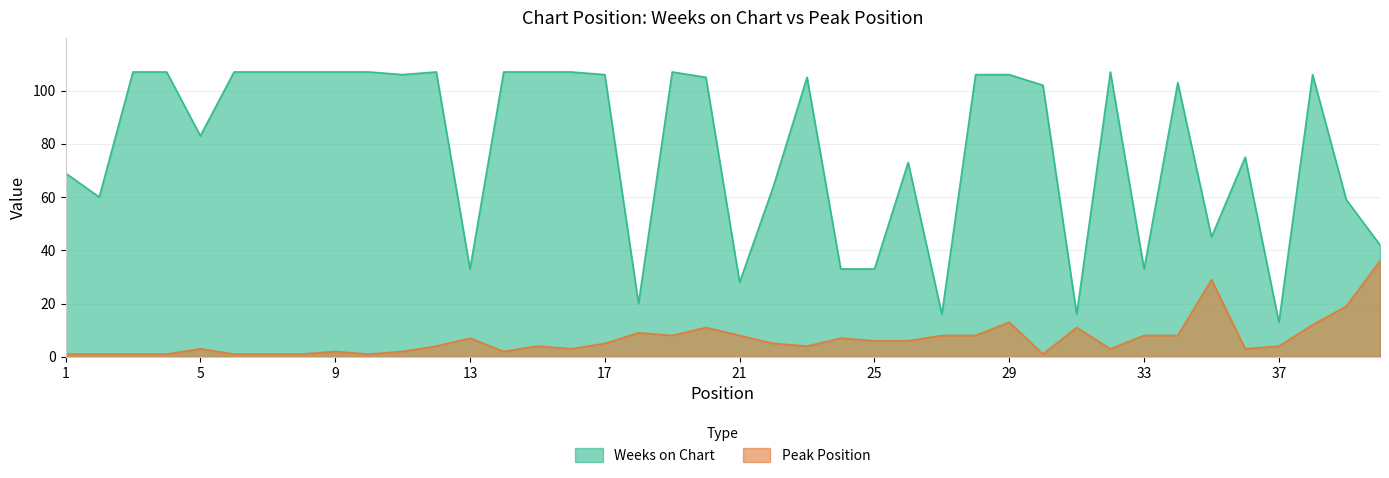

Reading right to left, what are all the values shown in this chart?

Weeks on Chart: 40=42	39=59	38=106	37=13	36=75	35=45	34=103	33=33	32=107	31=16	30=102	29=106	28=106	27=16	26=73	25=33	24=33	23=105	22=64	21=28	20=105	19=107	18=20	17=106	16=107	15=107	14=107	13=33	12=107	11=106	10=107	9=107	8=107	7=107	6=107	5=83	4=107	3=107	2=60	1=69
Peak Position: 40=36	39=19	38=12	37=4	36=3	35=29	34=8	33=8	32=3	31=11	30=1	29=13	28=8	27=8	26=6	25=6	24=7	23=4	22=5	21=8	20=11	19=8	18=9	17=5	16=3	15=4	14=2	13=7	12=4	11=2	10=1	9=2	8=1	7=1	6=1	5=3	4=1	3=1	2=1	1=1